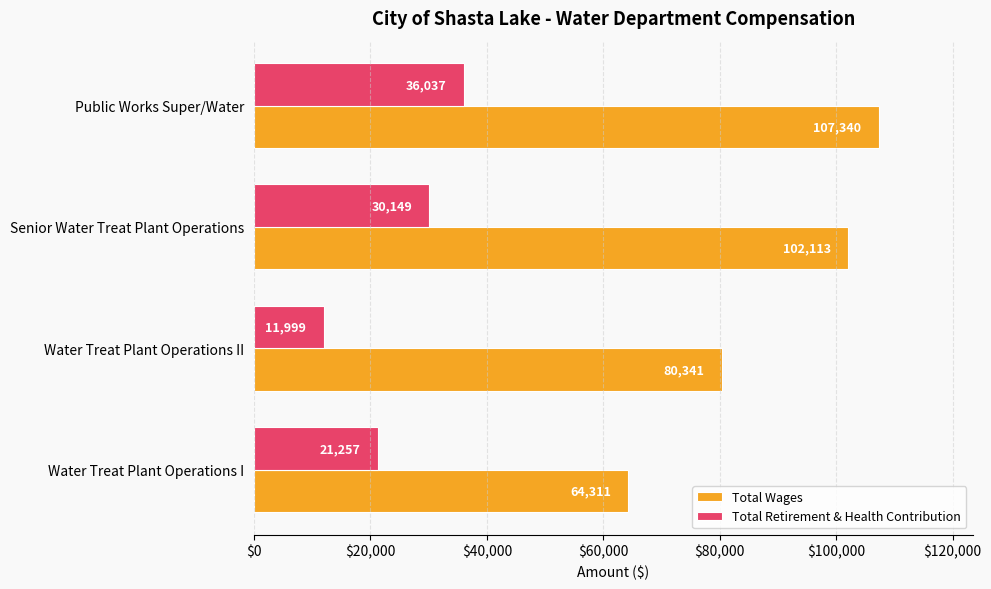

Rank the categories by Total Retirement & Health Contribution value from lowest to highest.

Water Treat Plant Operations II, Water Treat Plant Operations I, Senior Water Treat Plant Operations, Public Works Super/Water